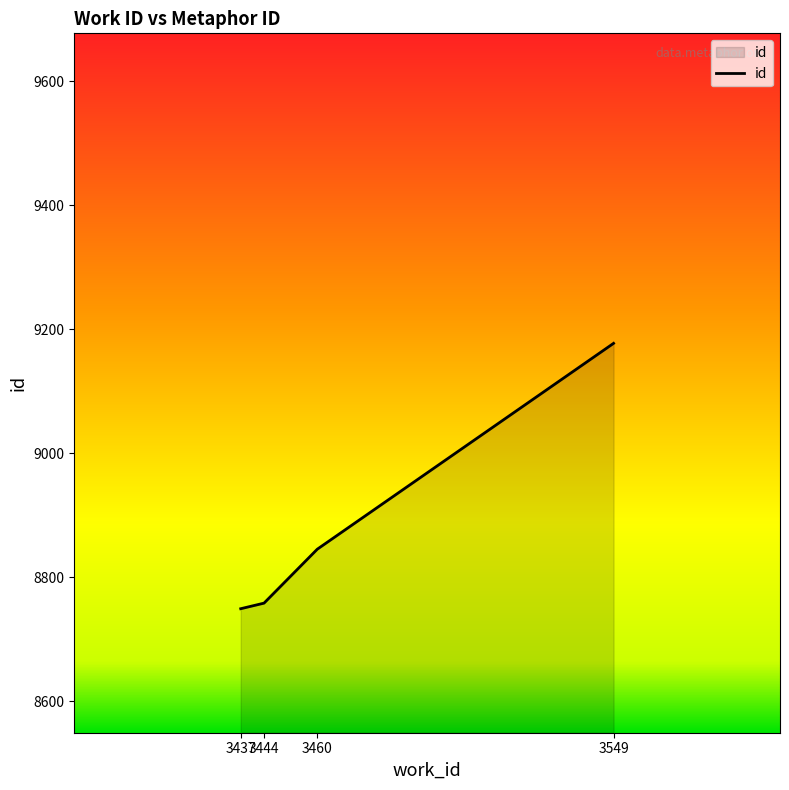

What is the change in value from 3444 to 3460?

+87